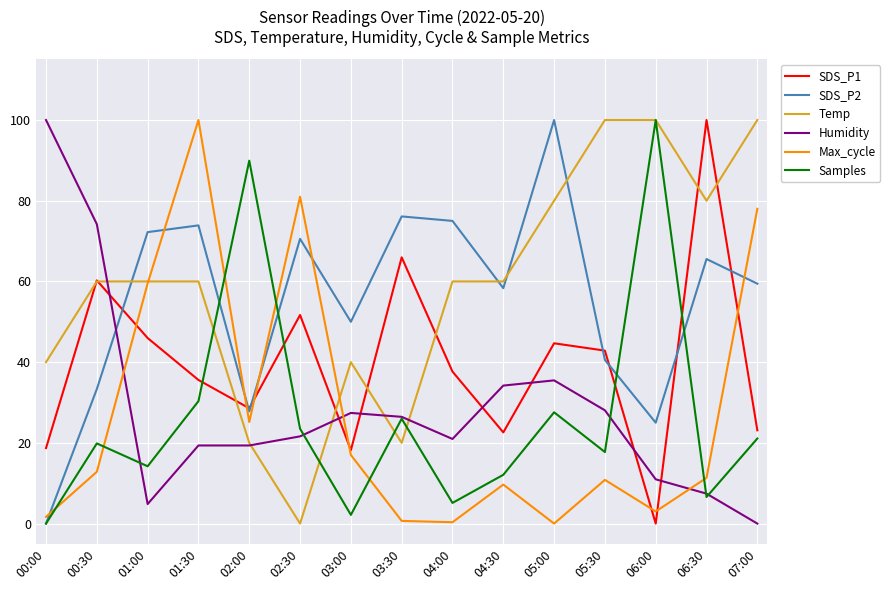

What is the greatest value displayed?

100.0